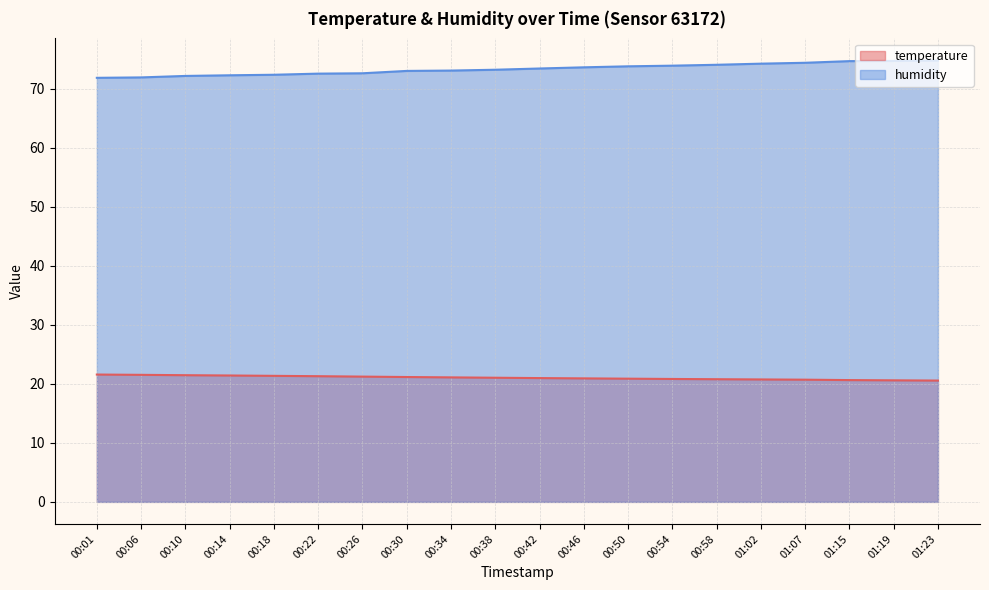

True or false: humidity has more than 1 points higher than both neighbors.

False